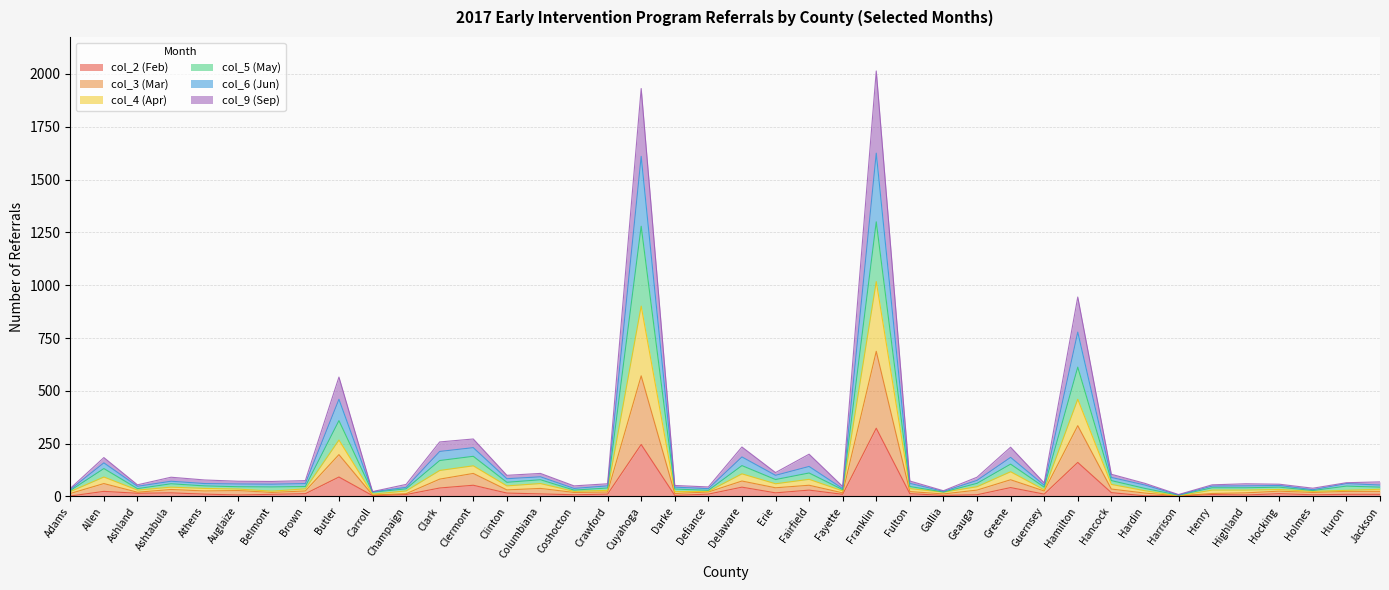

At which category is the sum across all series the highest?

Franklin